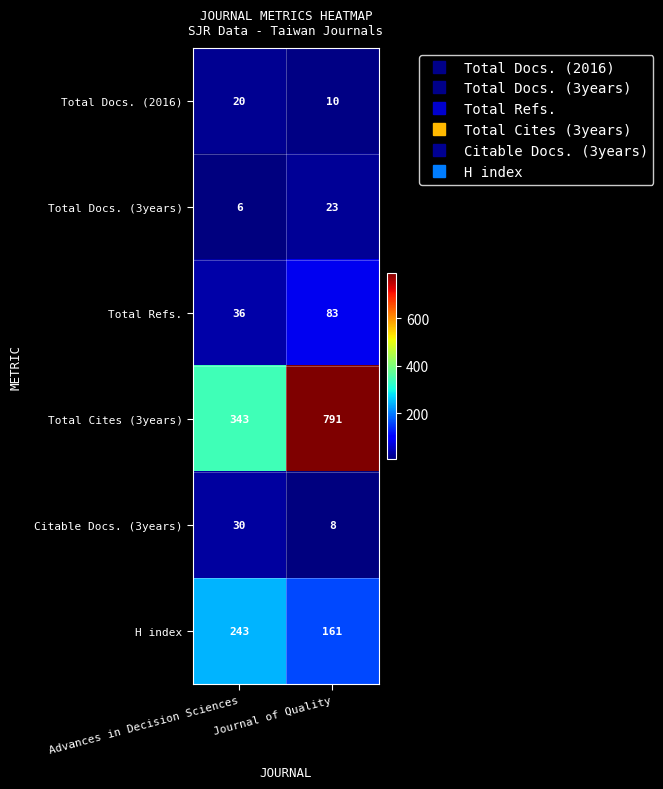

Between Advances in Decision Sciences and Journal of Quality, which series saw the biggest shift?

Total Cites (3years)